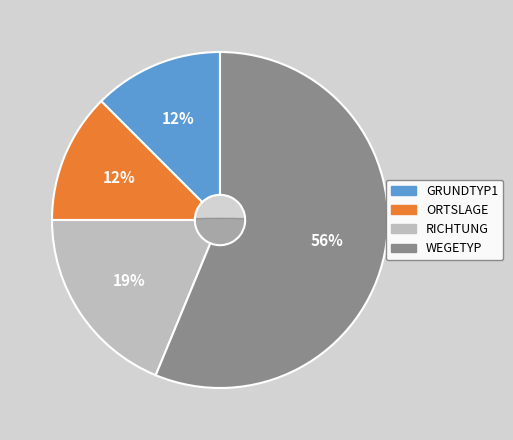

To the nearest percent, what is the combined percentage of WEGETYP and ORTSLAGE?

69%